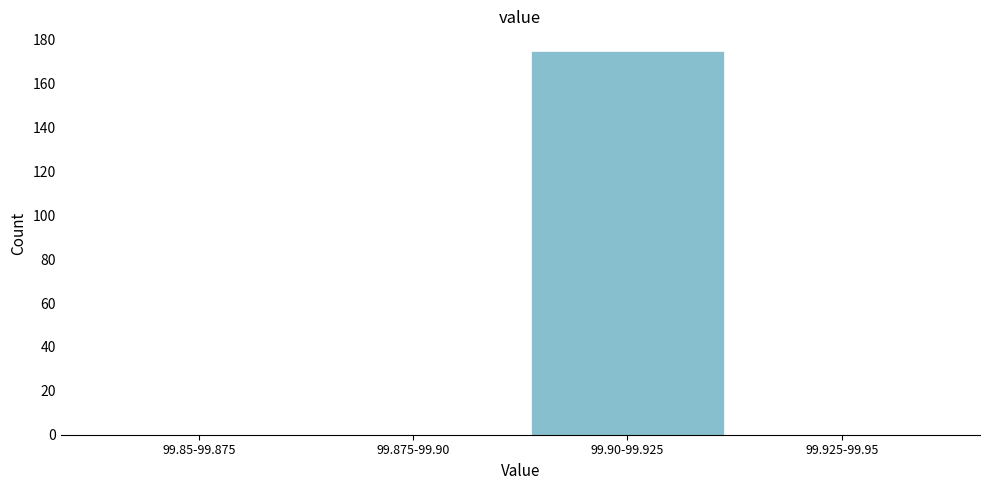

Reading left to right, what are all the values shown in this chart?

99.85-99.875=0	99.875-99.90=0	99.90-99.925=175	99.925-99.95=0